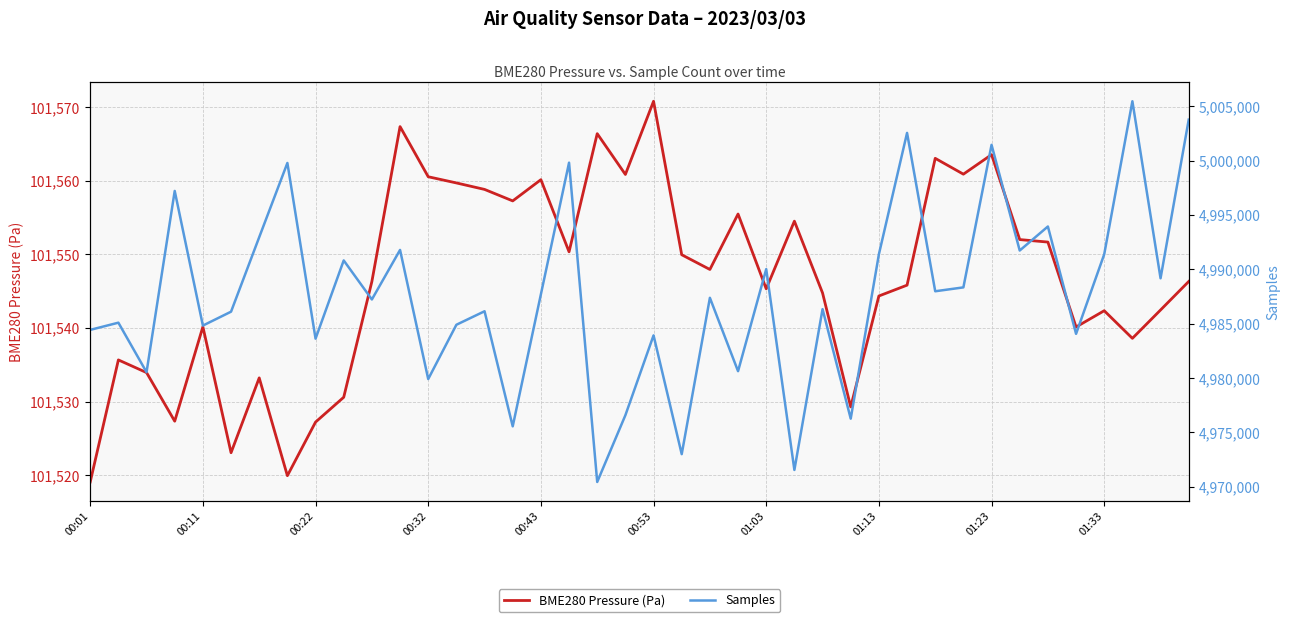

List the series in order of their peak value, highest first.

Samples, BME280 Pressure (Pa)